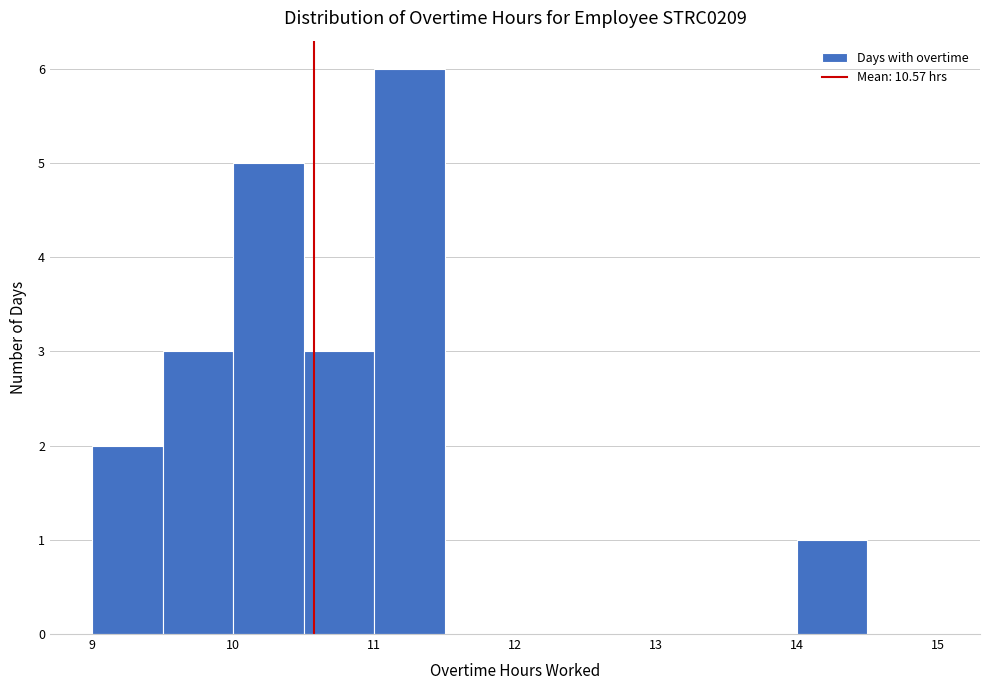

Reading left to right, transcribe this chart: for each bar, give the range it covers on the x-axis and its height. The values are not printed on the chart, so give them approximately, as read against the axis.

9.0 to 9.5: 2
9.5 to 10.0: 3
10.0 to 10.5: 5
10.5 to 11.0: 3
11.0 to 11.5: 6
11.5 to 12.0: 0
12.0 to 12.5: 0
12.5 to 13.0: 0
13.0 to 13.5: 0
13.5 to 14.0: 0
14.0 to 14.5: 1
14.5 to 15.0: 0